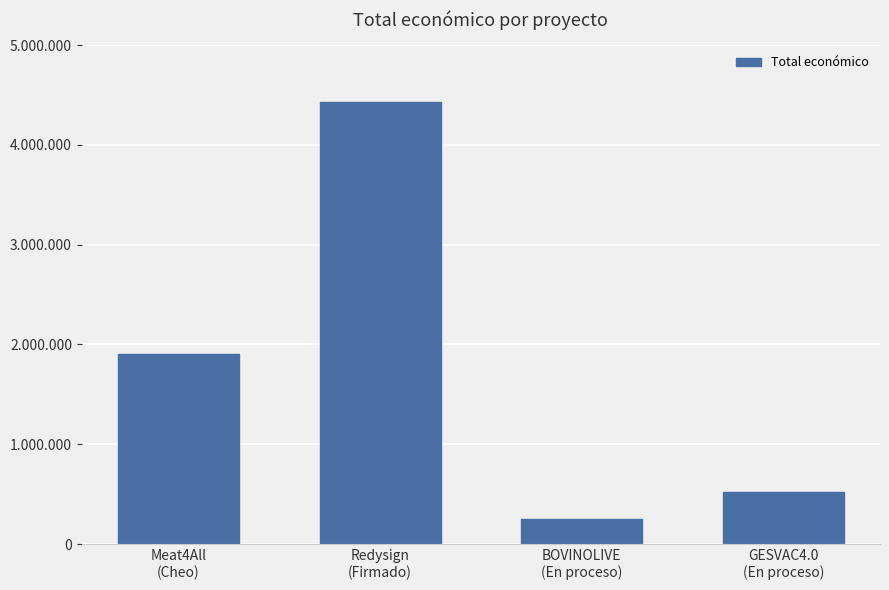

What is the value of the 2nd bar from the left?

4431810